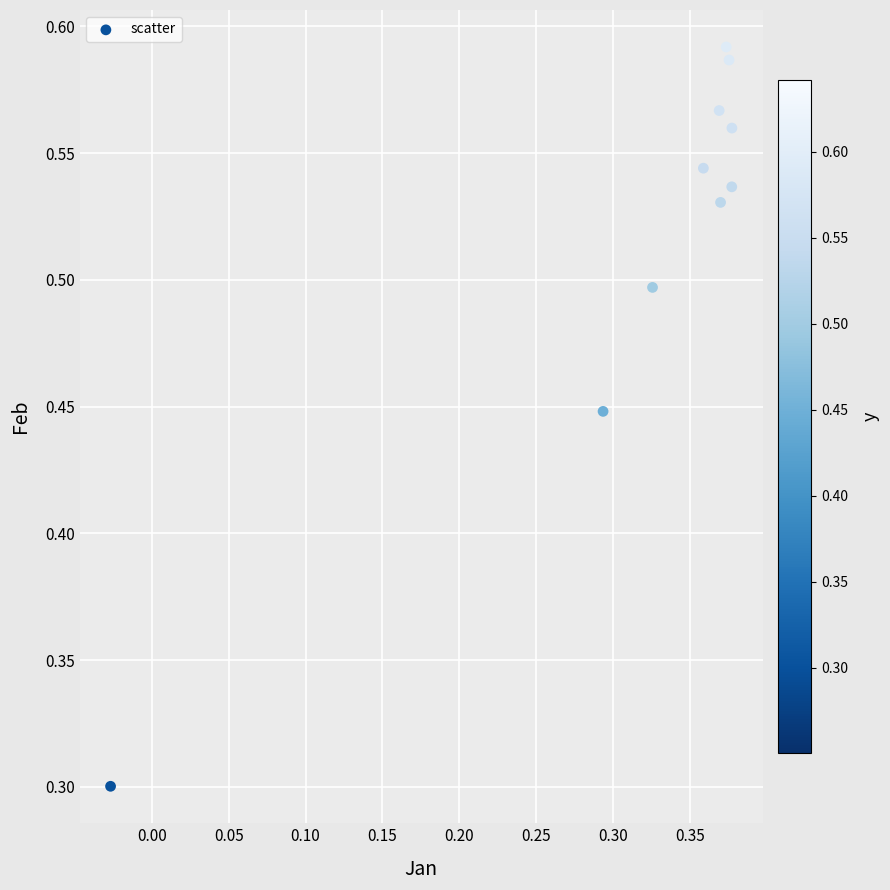

What is the average X value?

0.3